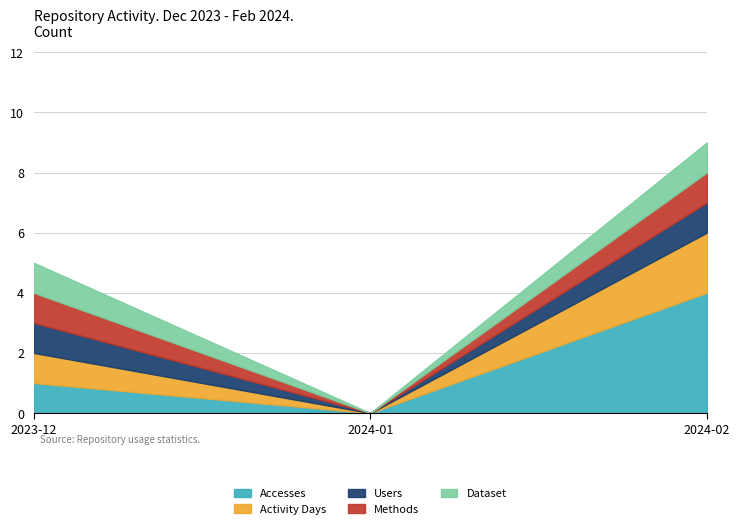

What is the label of the 2nd point from the left?

2024-01